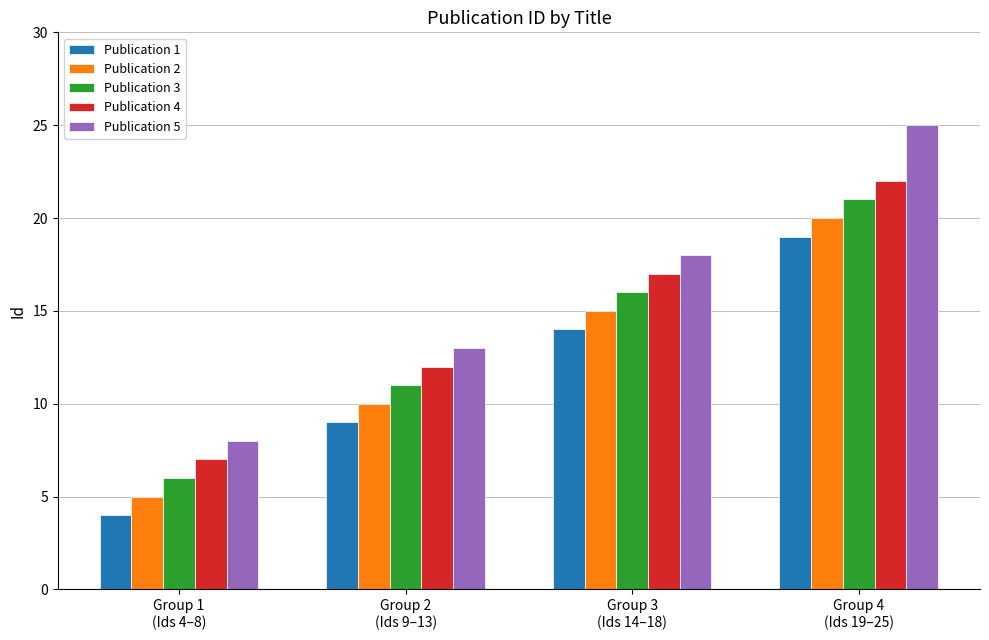

Reading left to right, list all the values displayed in this chart.

Publication 1: 4	9	14	19
Publication 2: 5	10	15	20
Publication 3: 6	11	16	21
Publication 4: 7	12	17	22
Publication 5: 8	13	18	25